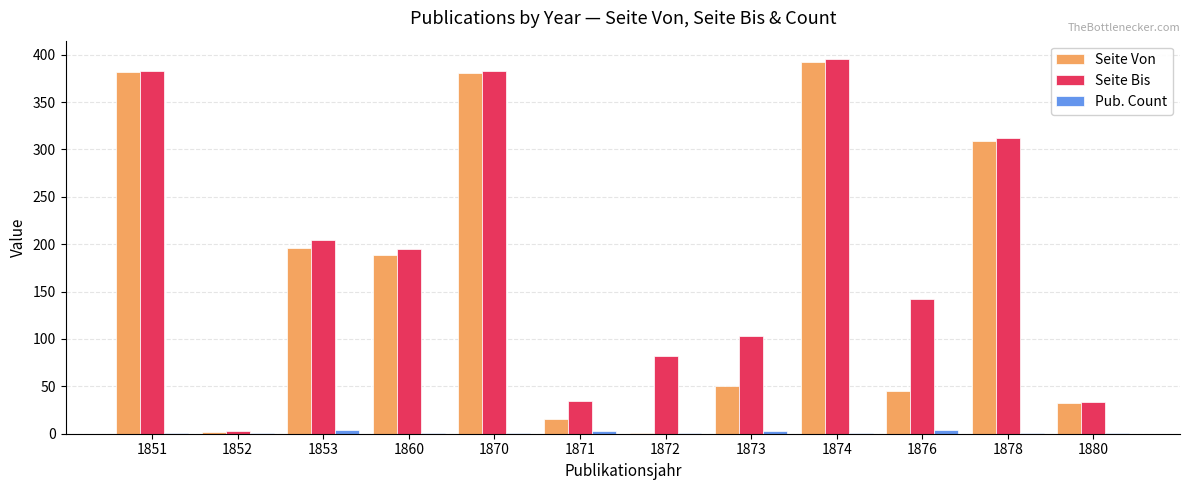

How many series are shown in this chart?

3